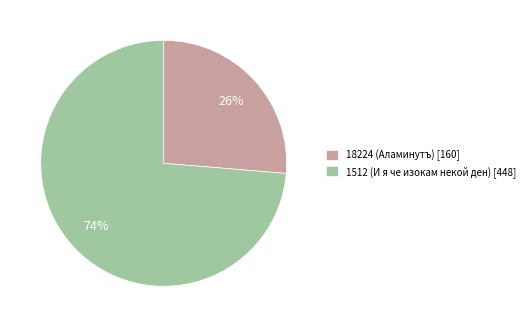

Is it true that 1512 is 86% of the pie?

False